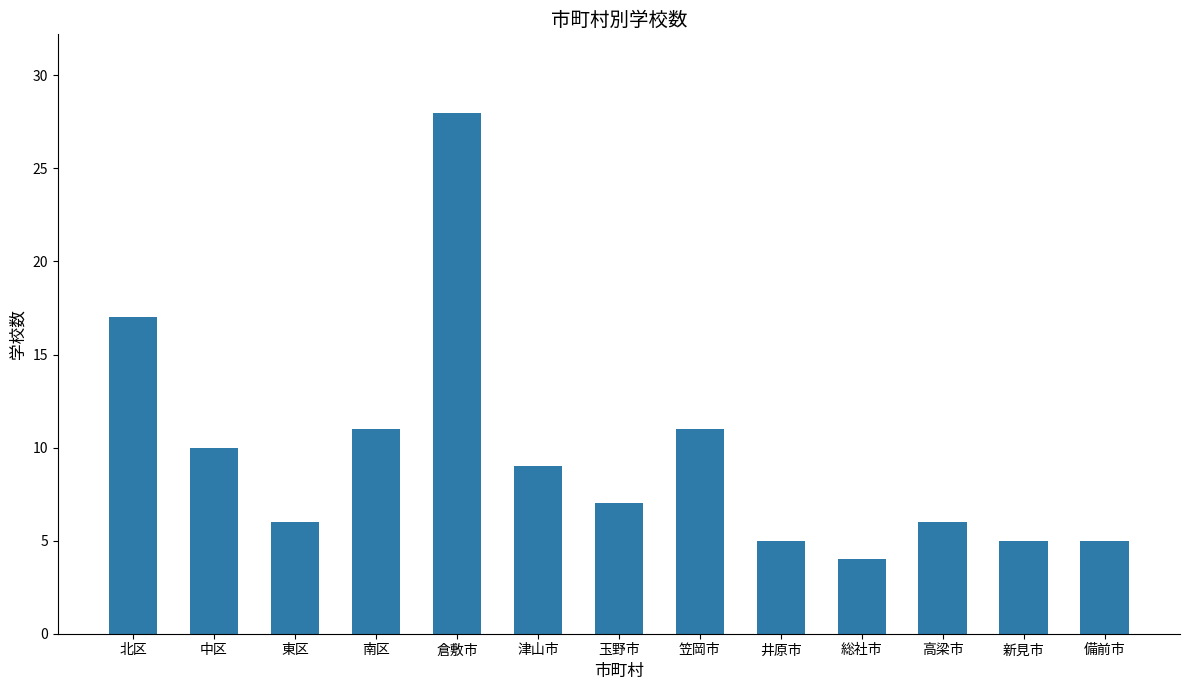

Reading right to left, list all the values displayed in this chart.

5	5	6	4	5	11	7	9	28	11	6	10	17